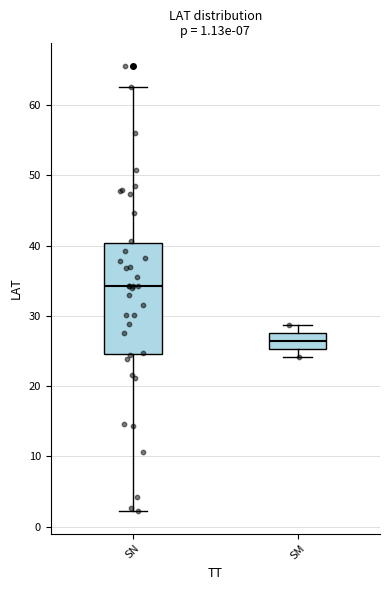

Which box's median line is the highest?

SN